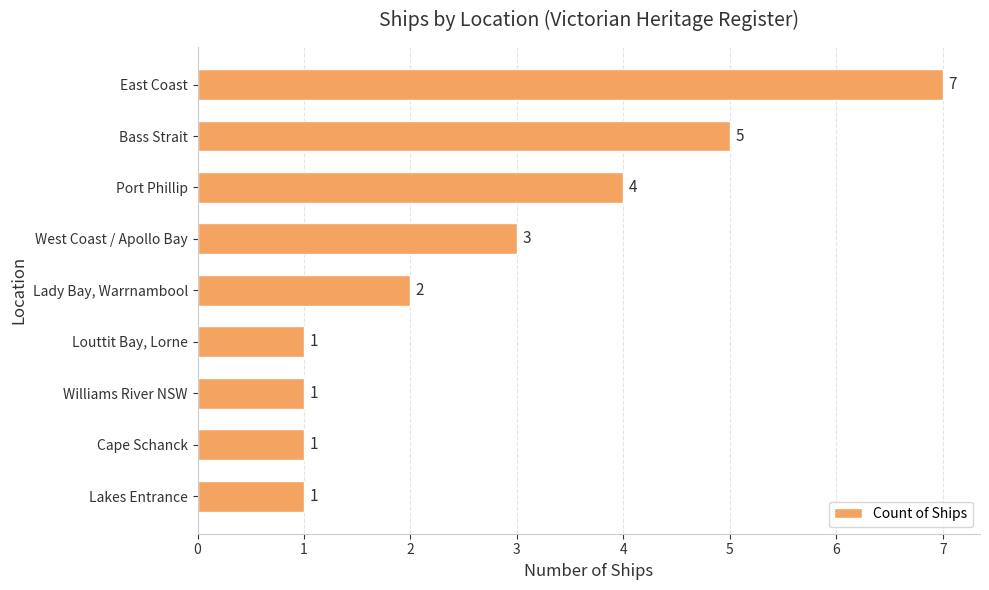

What is the change in value from Williams River NSW to Bass Strait?

+4